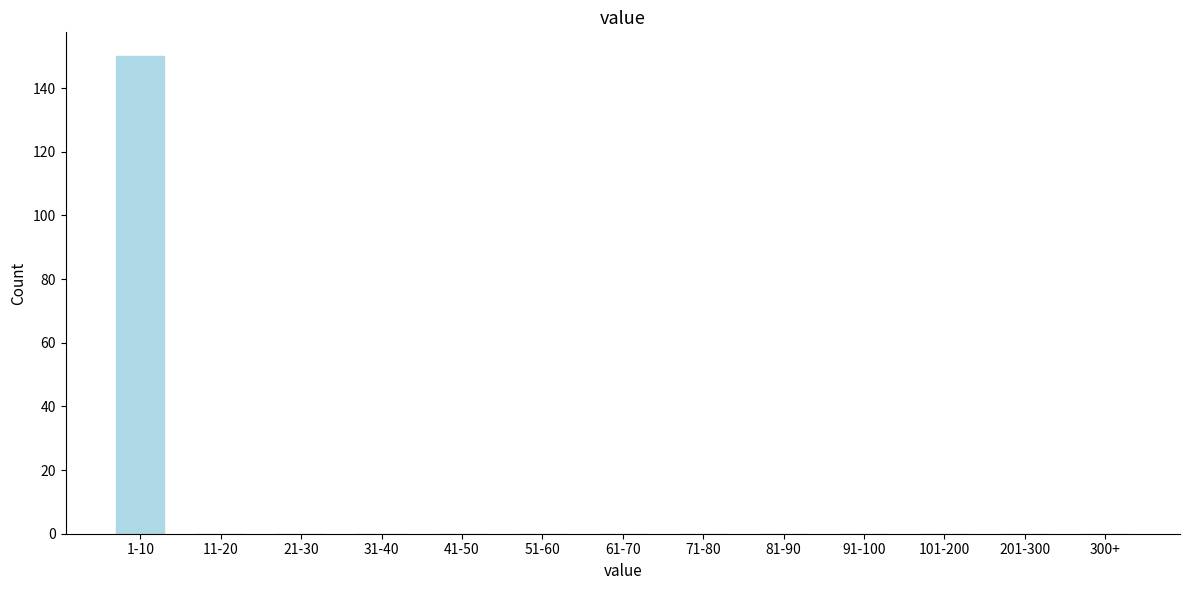

Reading left to right, extract all data points from this chart.

1-10=150	11-20=0	21-30=0	31-40=0	41-50=0	51-60=0	61-70=0	71-80=0	81-90=0	91-100=0	101-200=0	201-300=0	300+=0